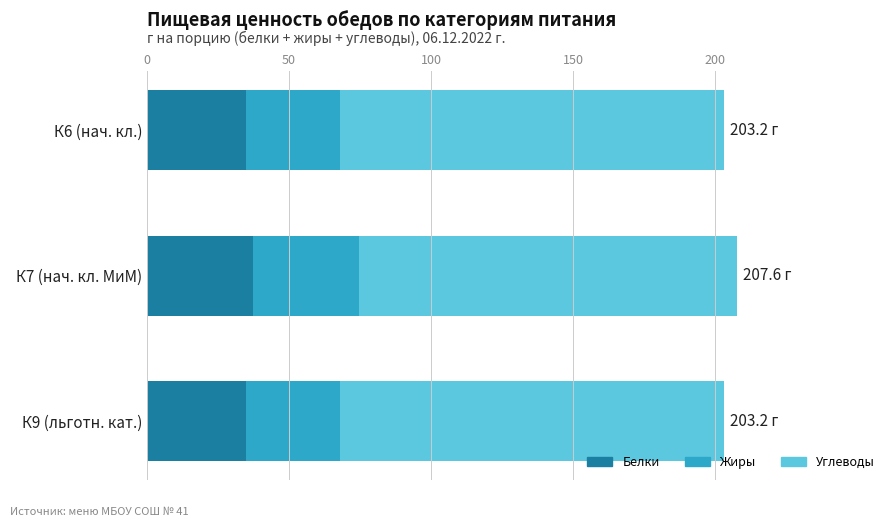

What is the difference between the maximum and minimum values in the Белки series?

2.5